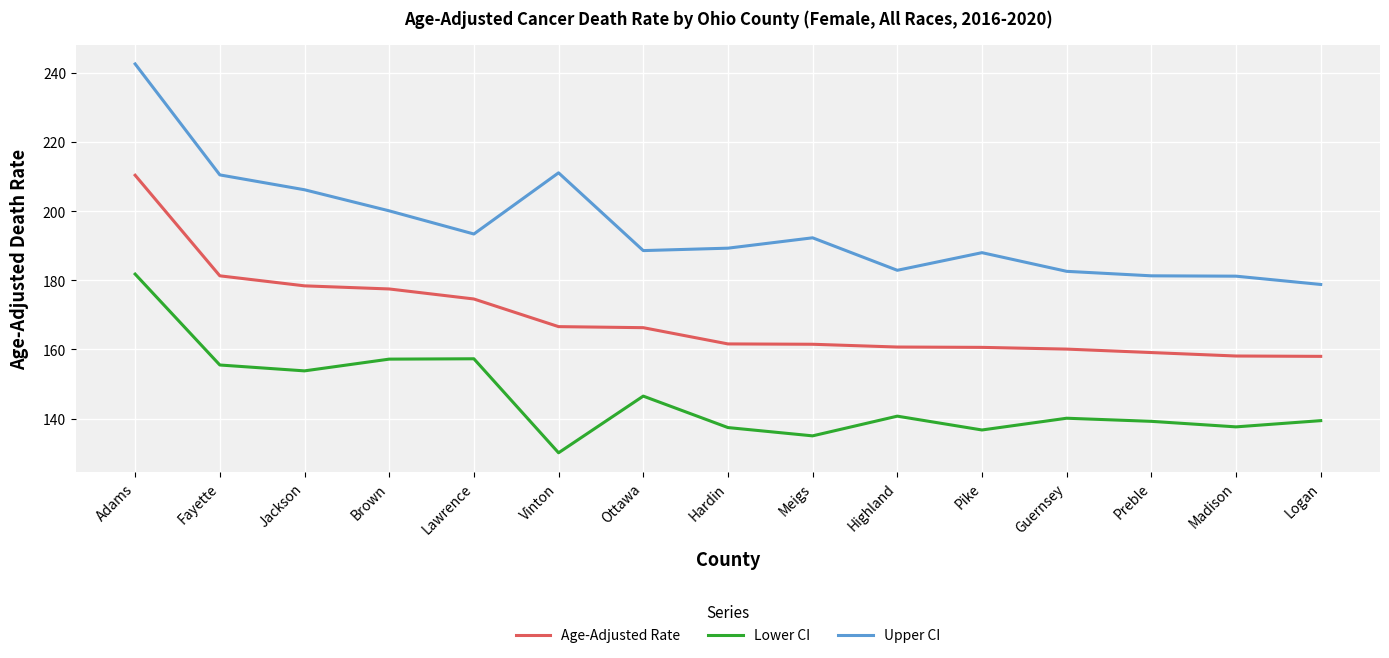

At which category does Lower CI reach its first local valley?

Jackson